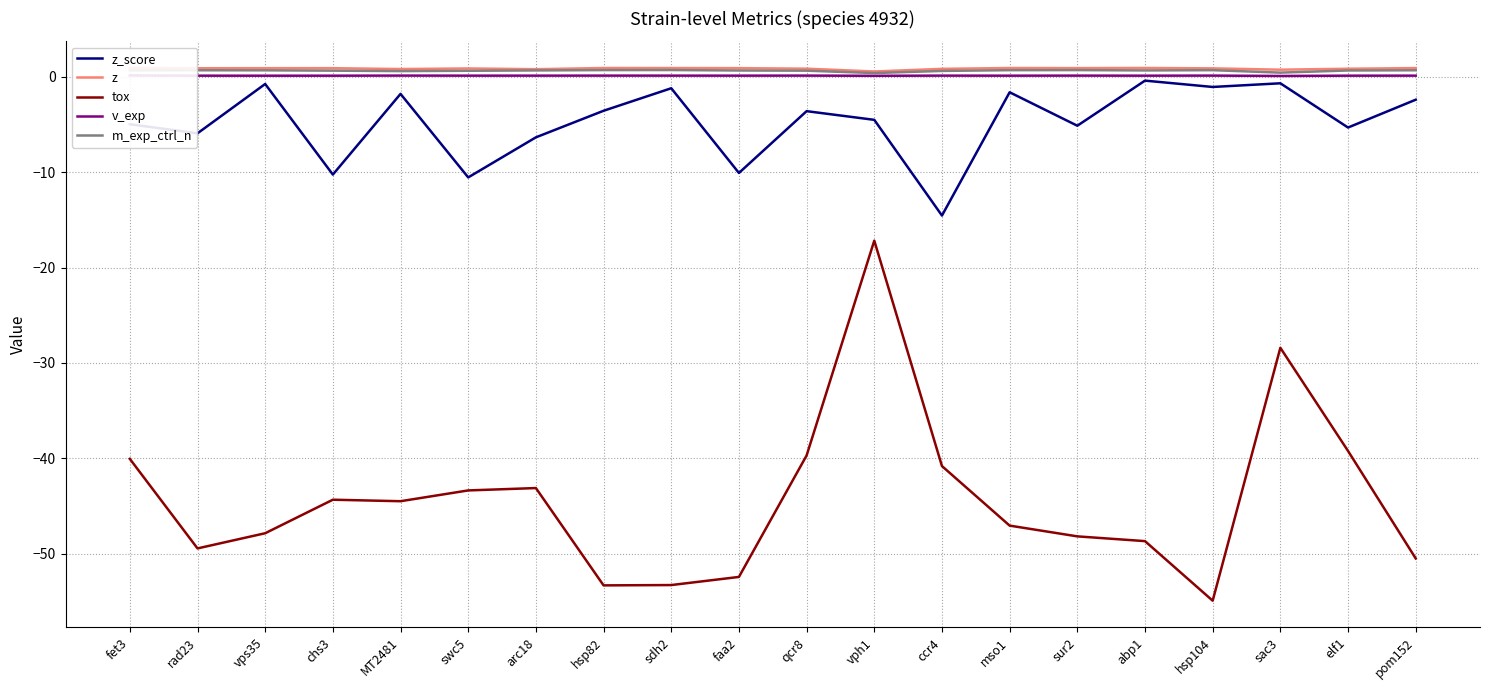

True or false: z_score and z intersect in this chart.

False